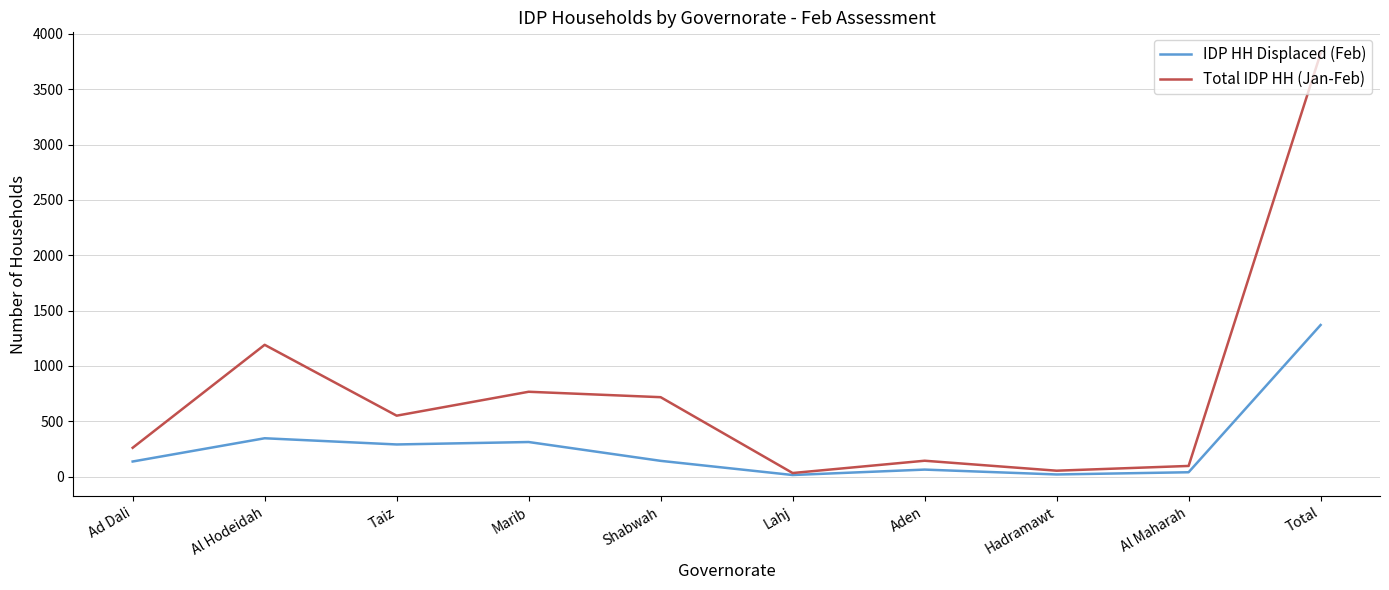

What is the approximate value of Total IDP HH (Jan-Feb) at Total?

3823